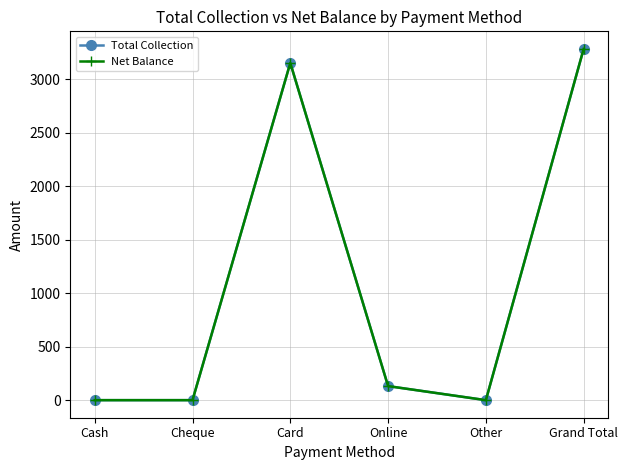

Reading left to right, what are all the values shown in this chart?

Total Collection: Cash=0.0	Cheque=0.0	Card=3150.0	Online=131.2	Other=0.0	Grand Total=3281.2
Net Balance: Cash=0.0	Cheque=0.0	Card=3150.0	Online=131.2	Other=0.0	Grand Total=3281.2